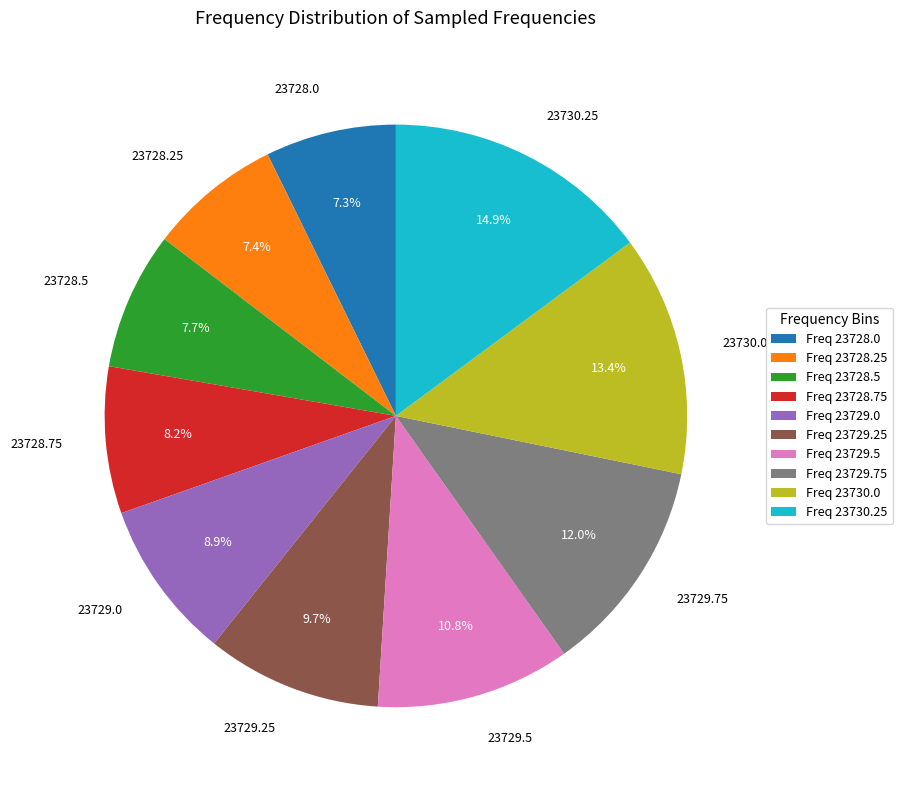

Between 23728.5 and 23729.5, which is larger?

23729.5